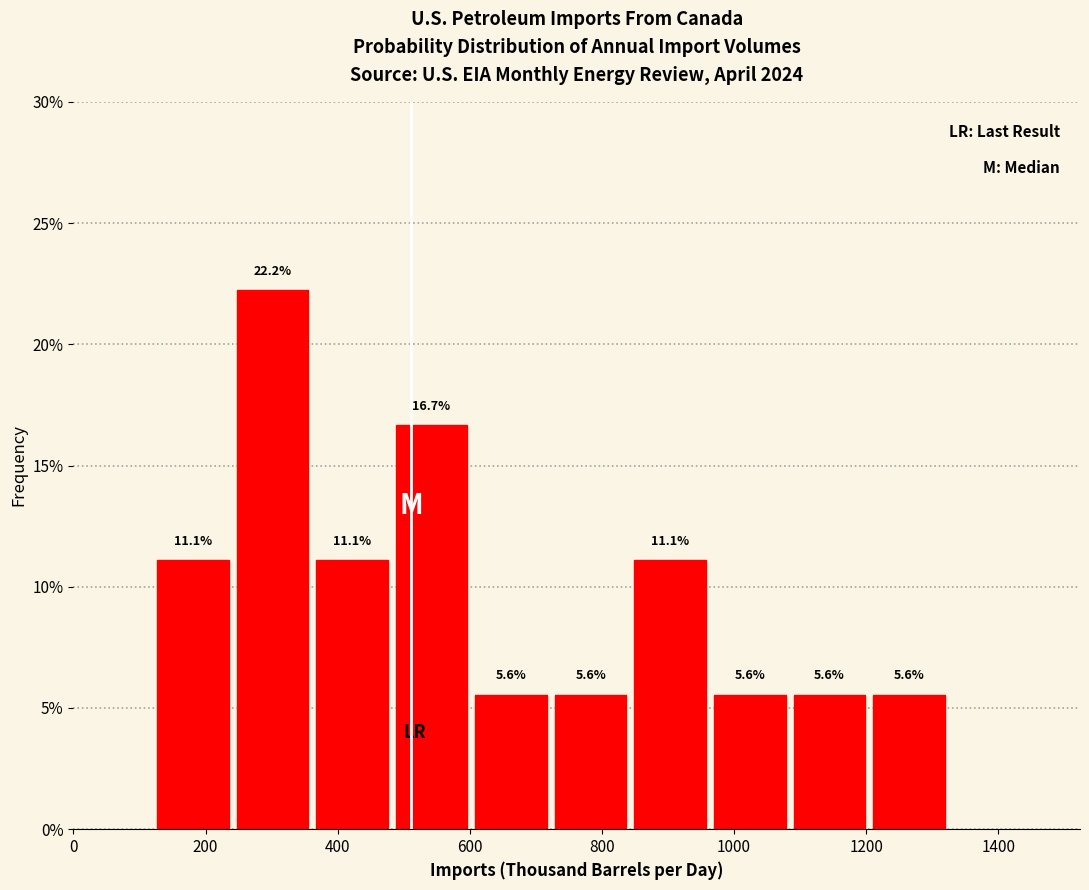

Over which range of the x-axis is the bar tallest?

240 to 360